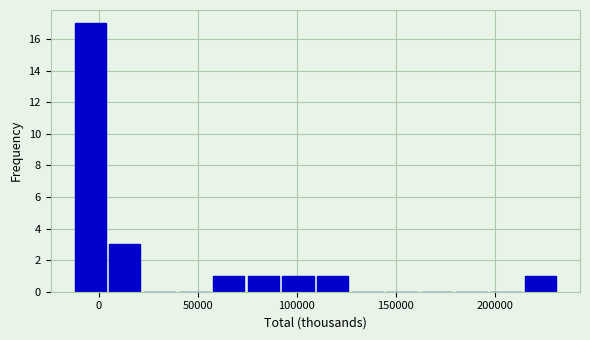

Around what value on the x-axis is the tallest bar? Give the approximate position of its centre, as read against the axis.

-5000